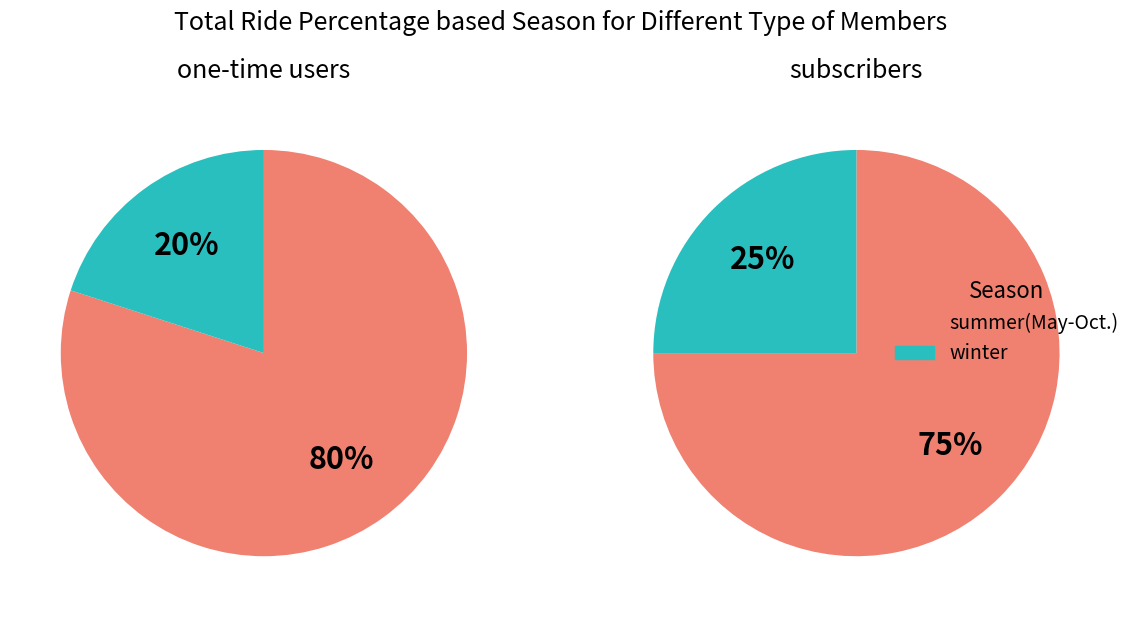

Is there any slice that represents more than half of the pie?

Yes